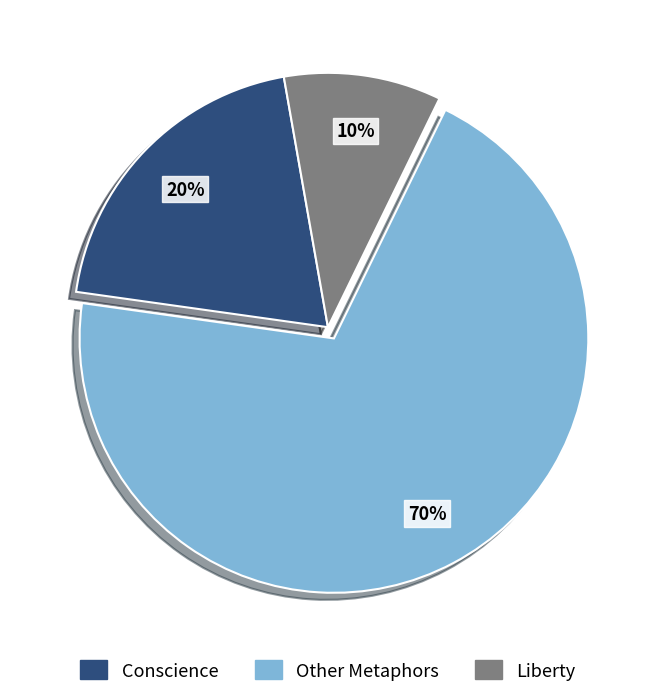

To the nearest percent, what is the difference between the largest and smallest slice percentages?

60%